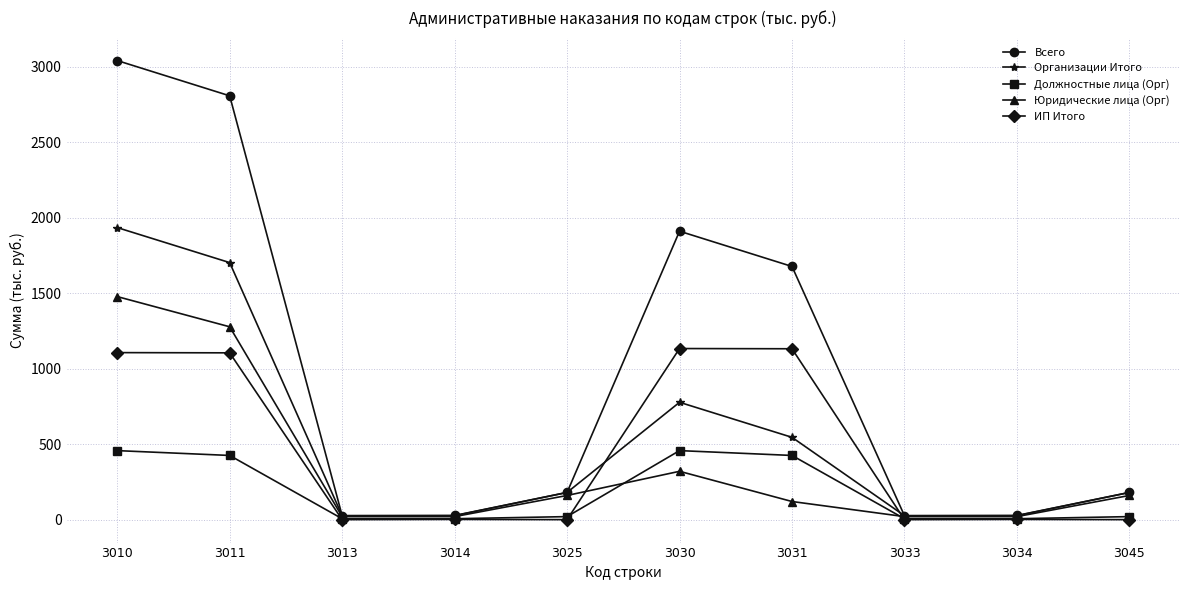

Is the value of ИП Итого at 3031 greater than the value of Всего at 3033?

Yes